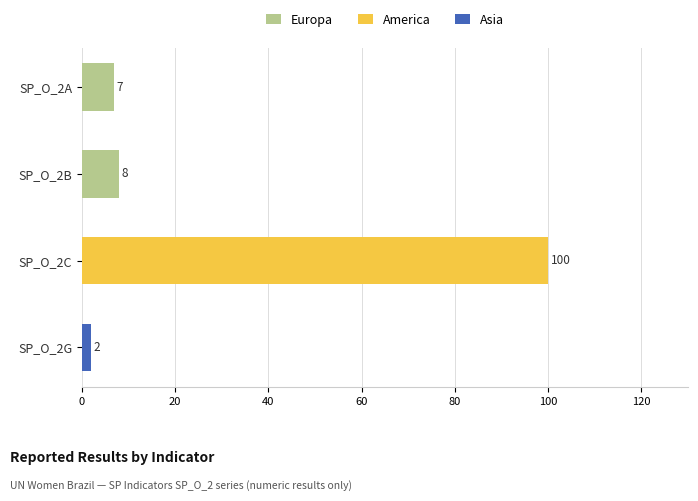

What is the highest value of the Europa series?

8